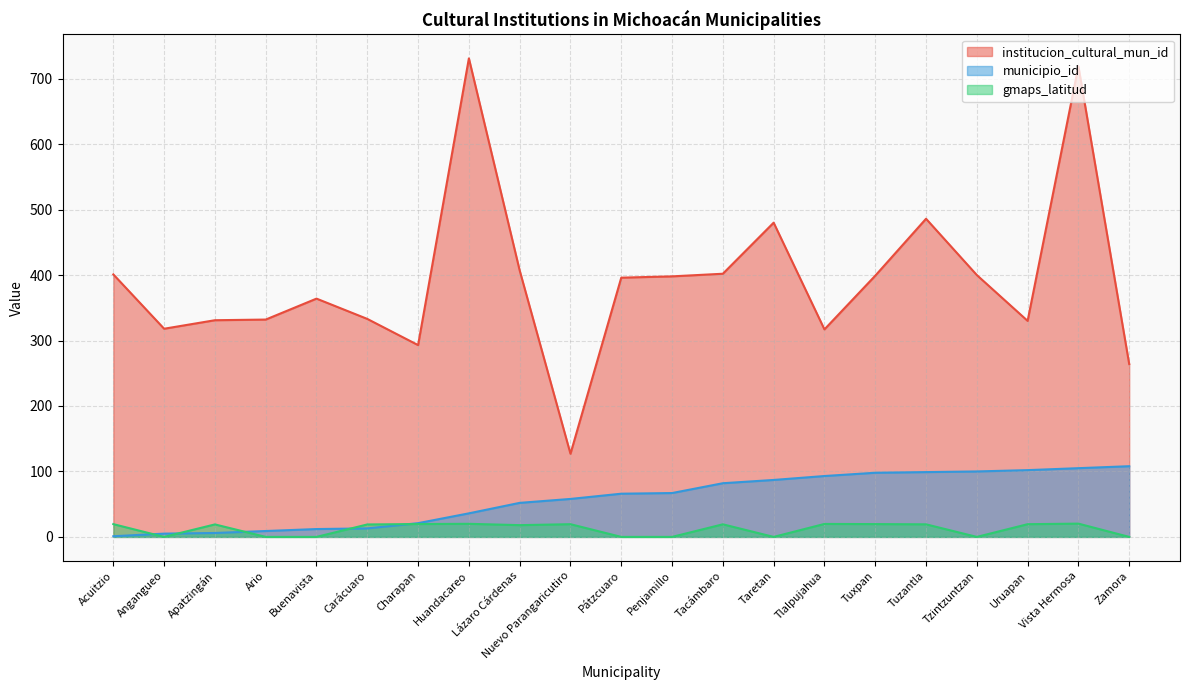

What is the maximum value for gmaps_latitud?

20.3